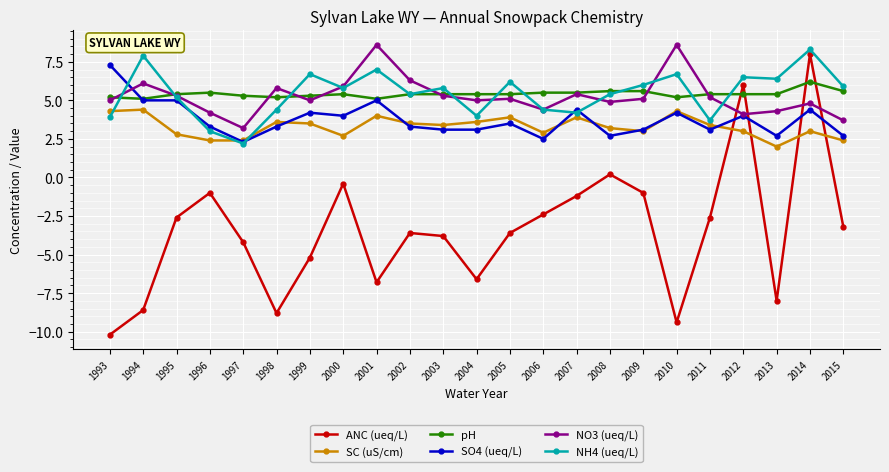

True or false: pH has more than 2 points higher than both neighbors.

True